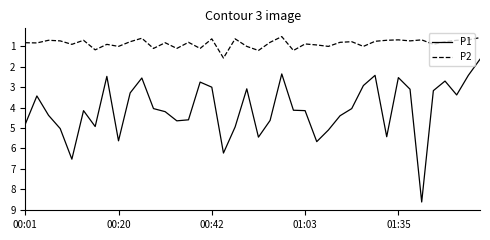

True or false: P2 and P1 cross at least once.

False